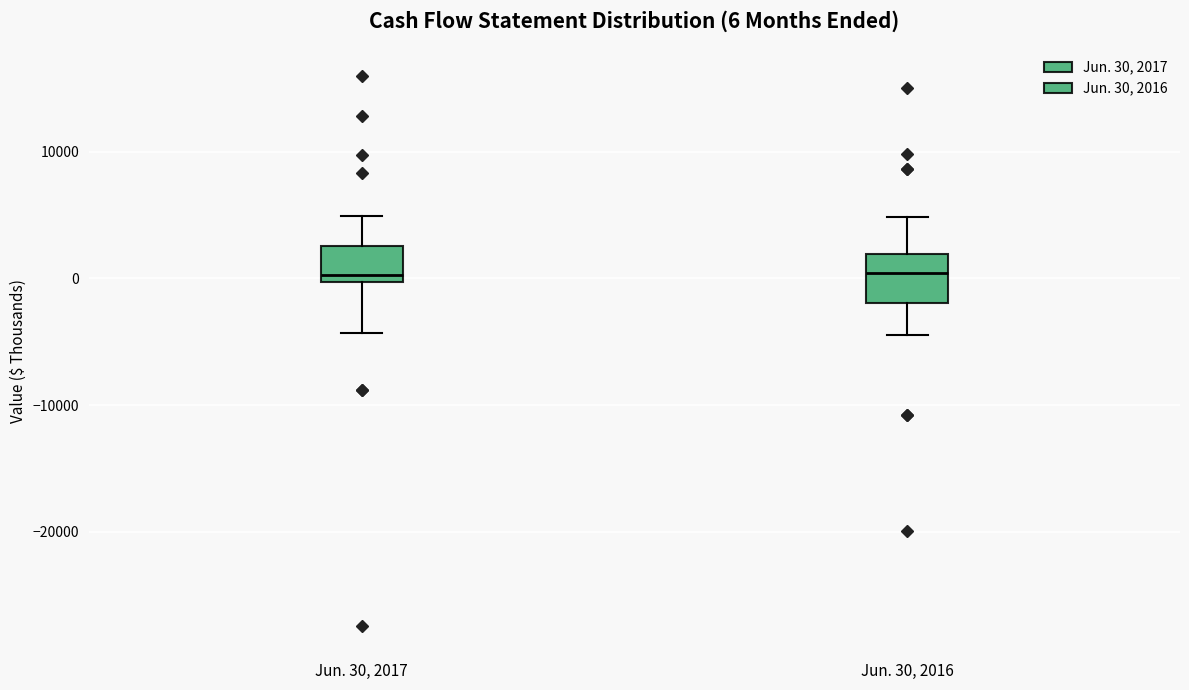

Comparing the boxes themselves (not the whiskers), which one is the tallest?

Jun. 30, 2016